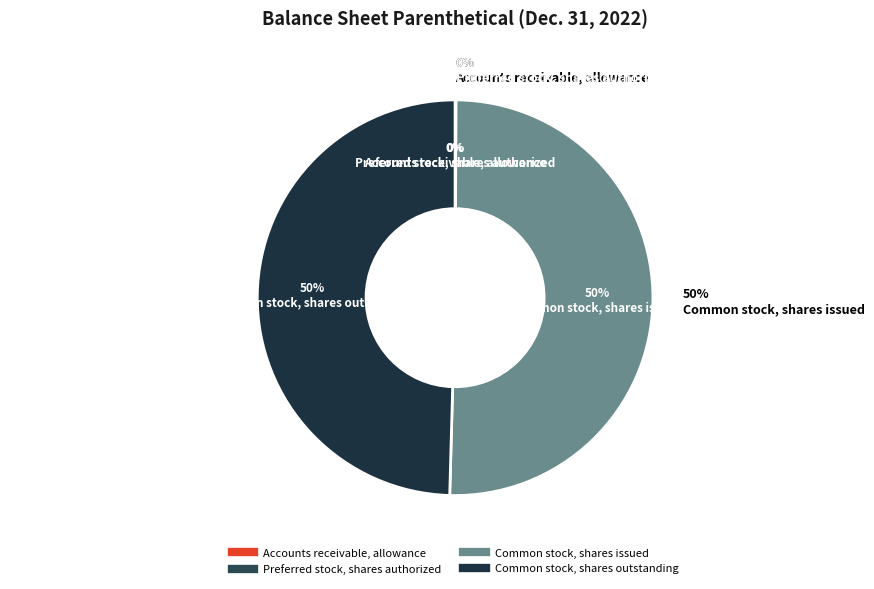

To the nearest percent, what percentage of the pie is Common stock, shares outstanding?

50%